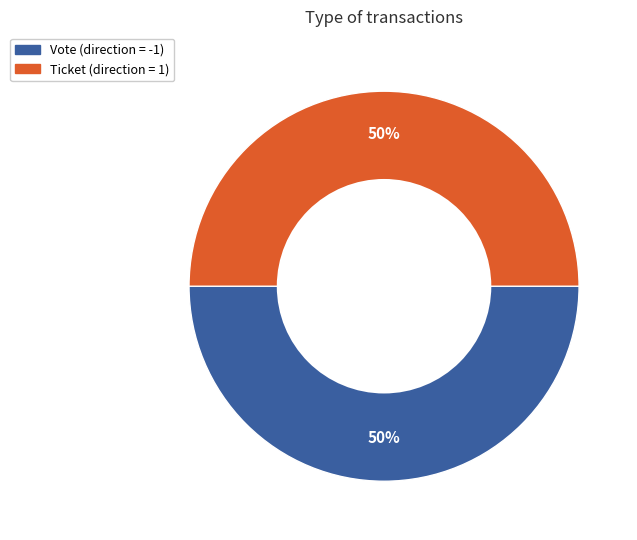

To the nearest percent, what is the combined percentage of Ticket and Vote?

100%